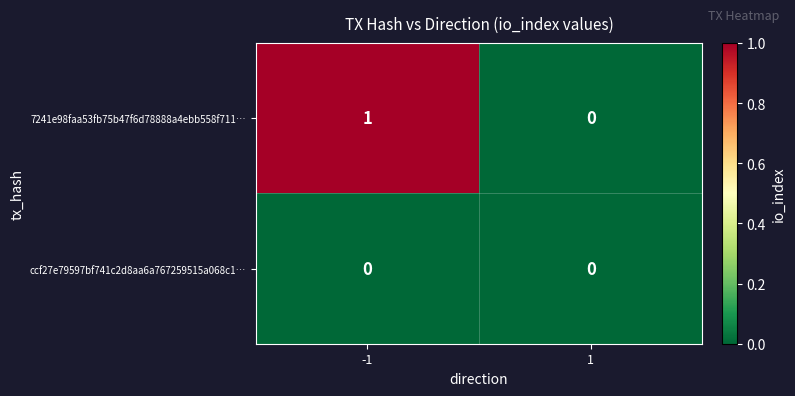

Which label corresponds to the largest value in the chart?

-1